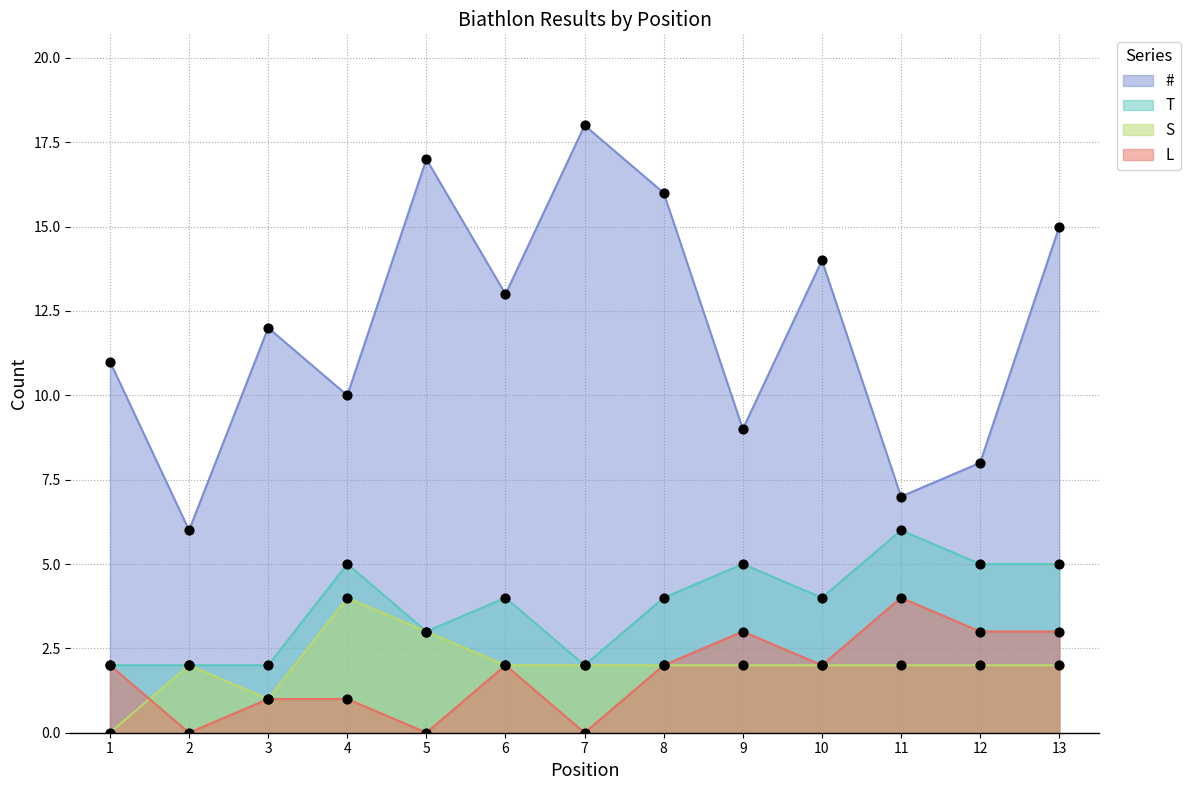

What are all the series names shown in the legend?

#, T, S, L